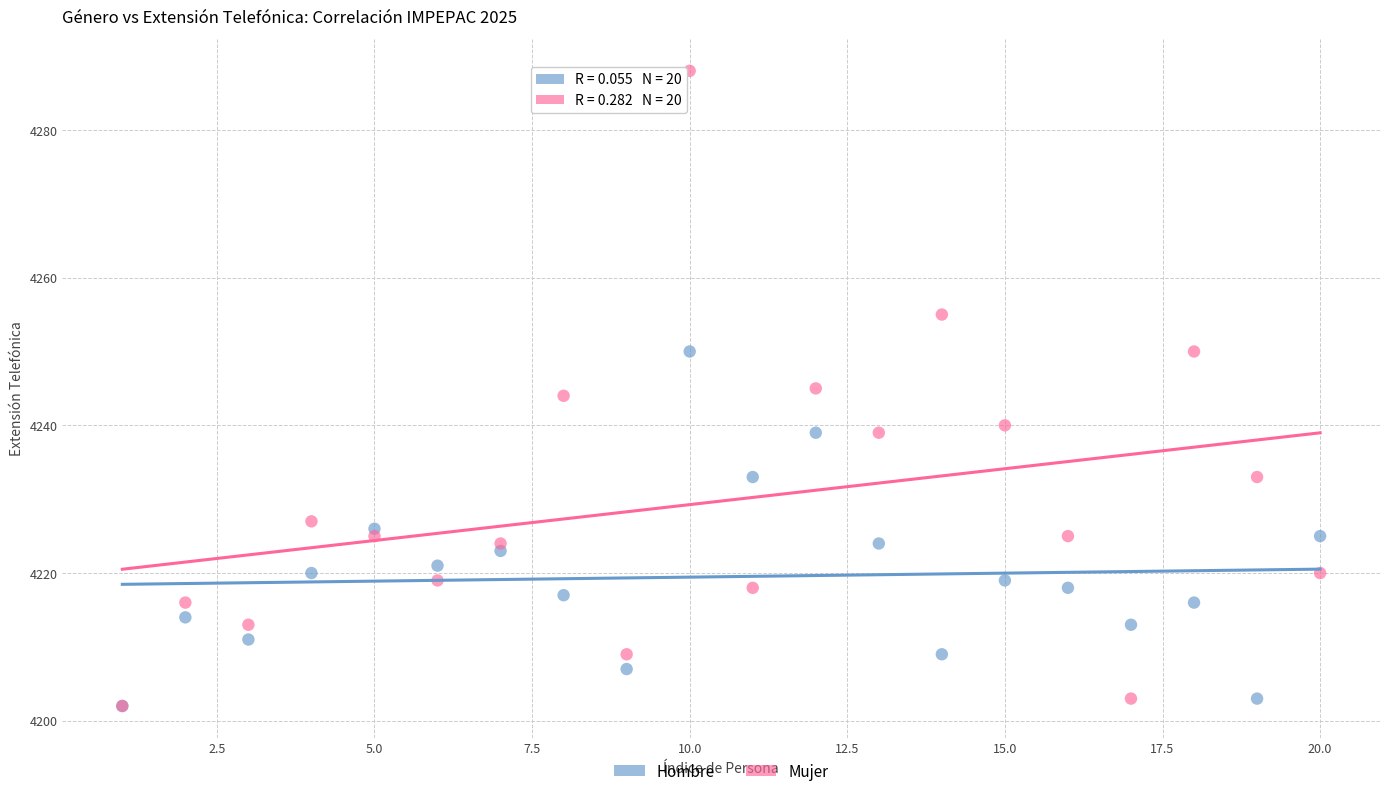

What are all the series names shown in the legend?

Hombre, Mujer